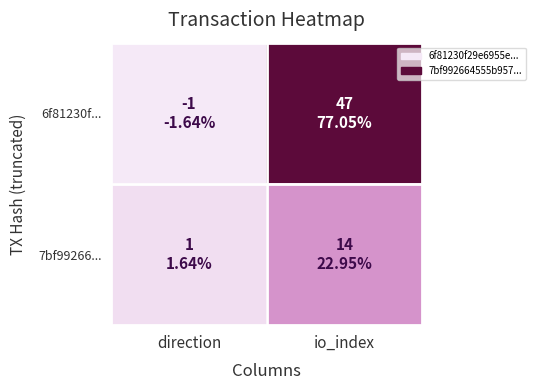

Rank the series at direction from highest to lowest value.

7bf99266..., 6f81230f...